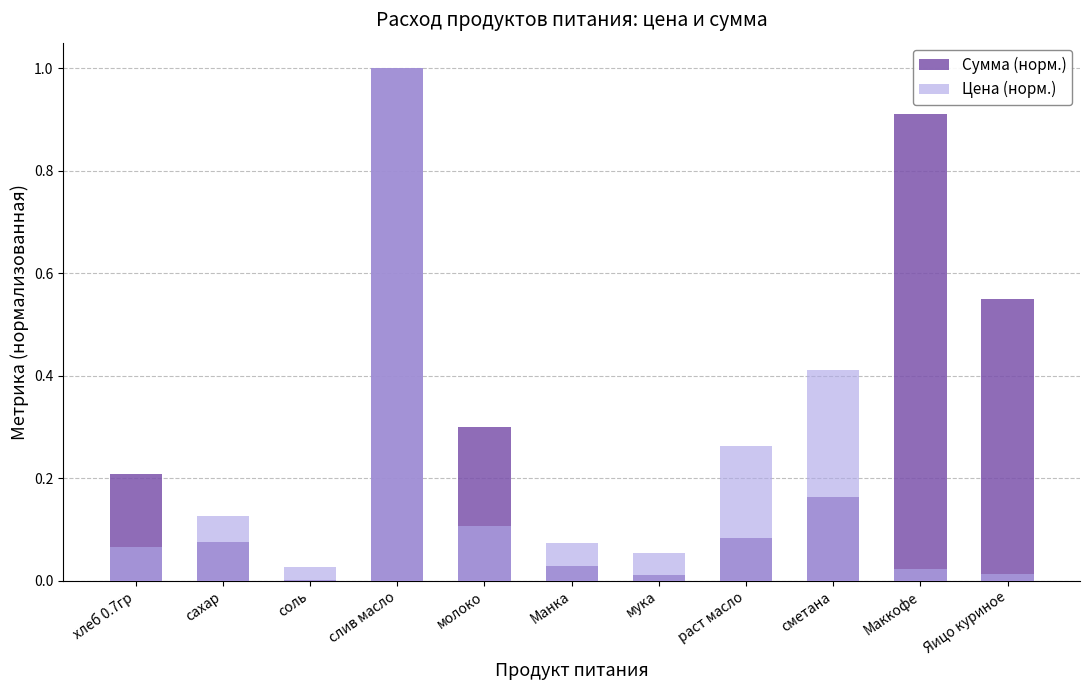

What are all the series names shown in the legend?

Сумма (норм.), Цена (норм.)